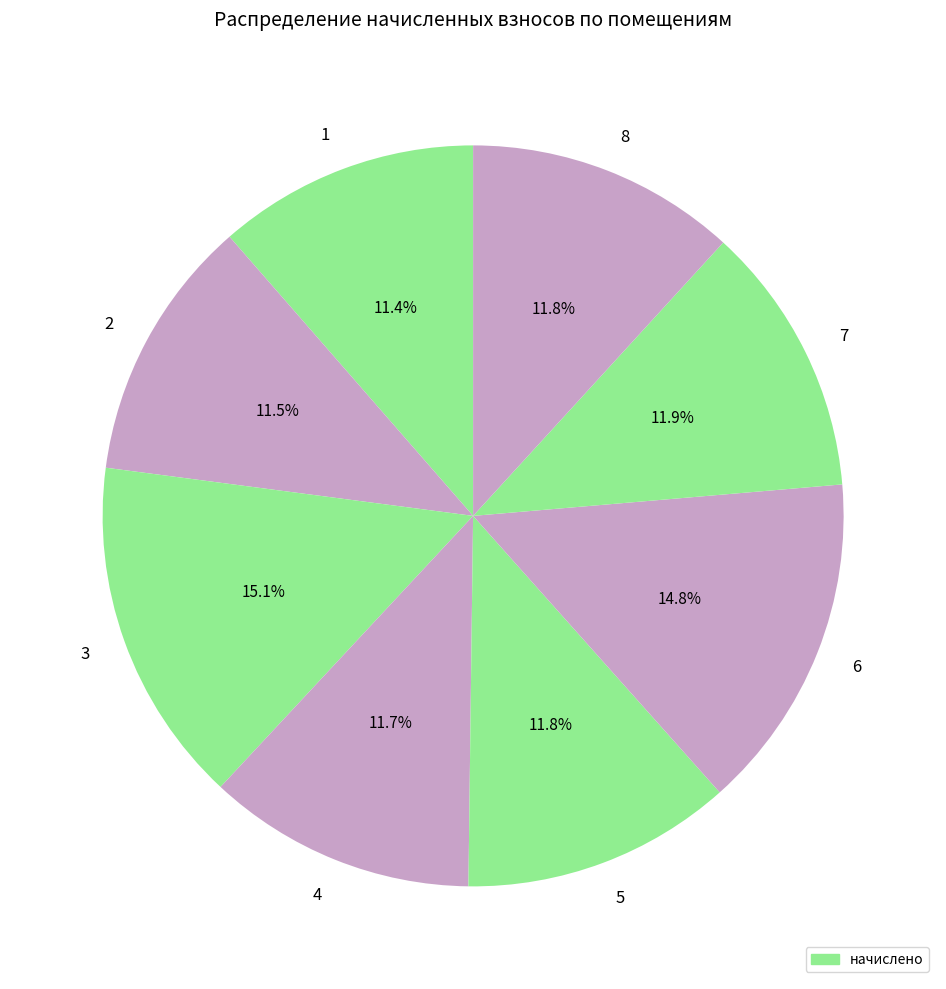

Is 6 the majority of the pie?

No